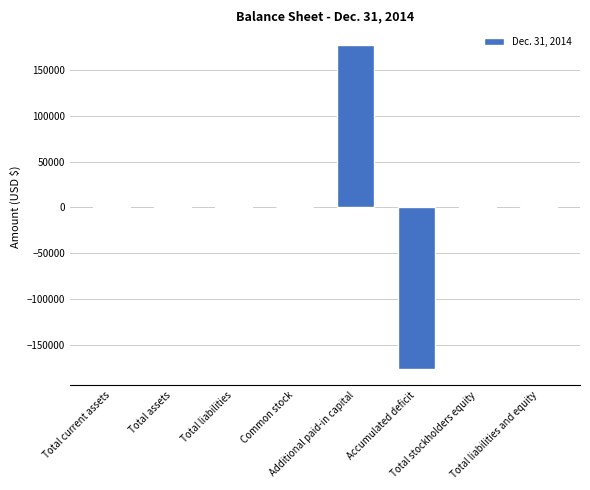

What is the sum of the values at Common stock and Total current assets?

2500